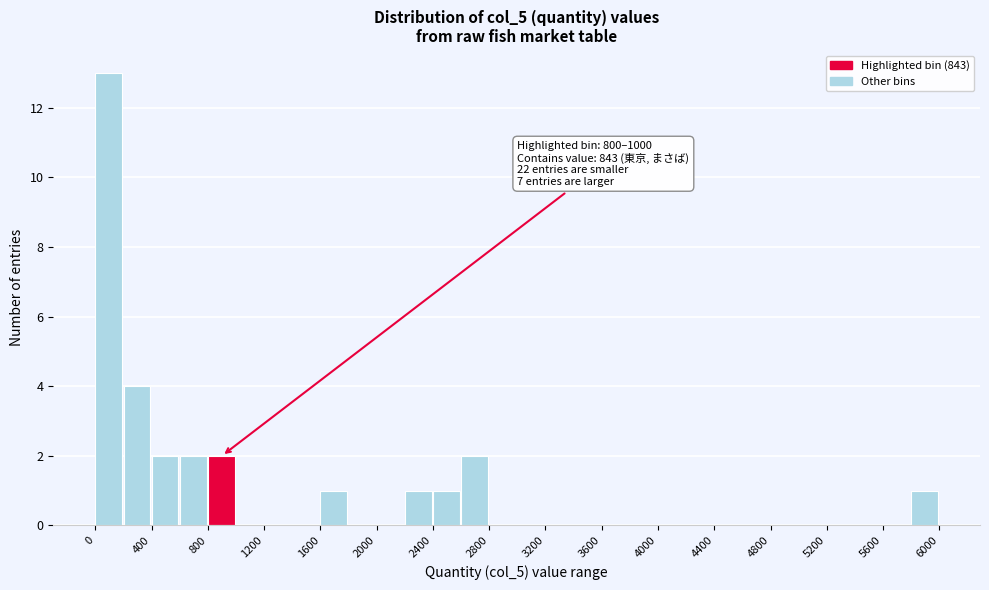

Over which range of the x-axis is the bar tallest?

0 to 200